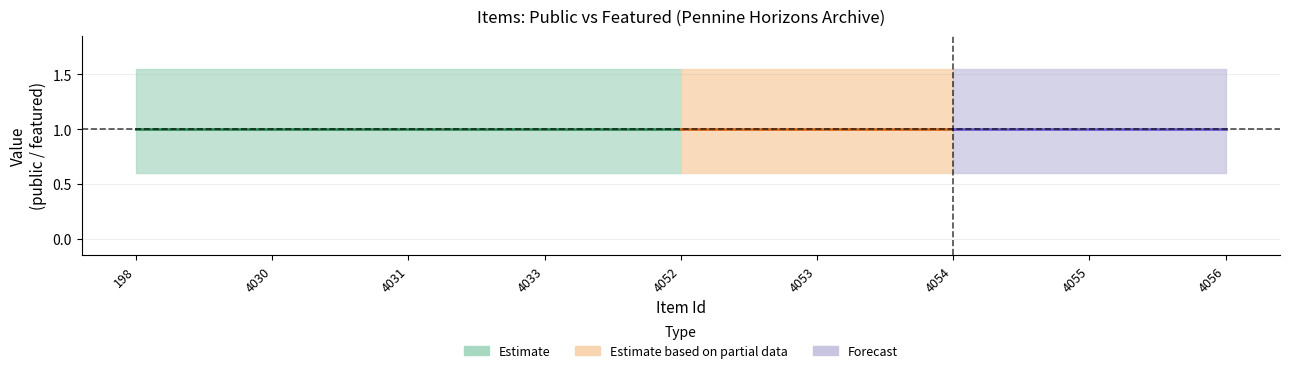

True or false: featured and public intersect in this chart.

False